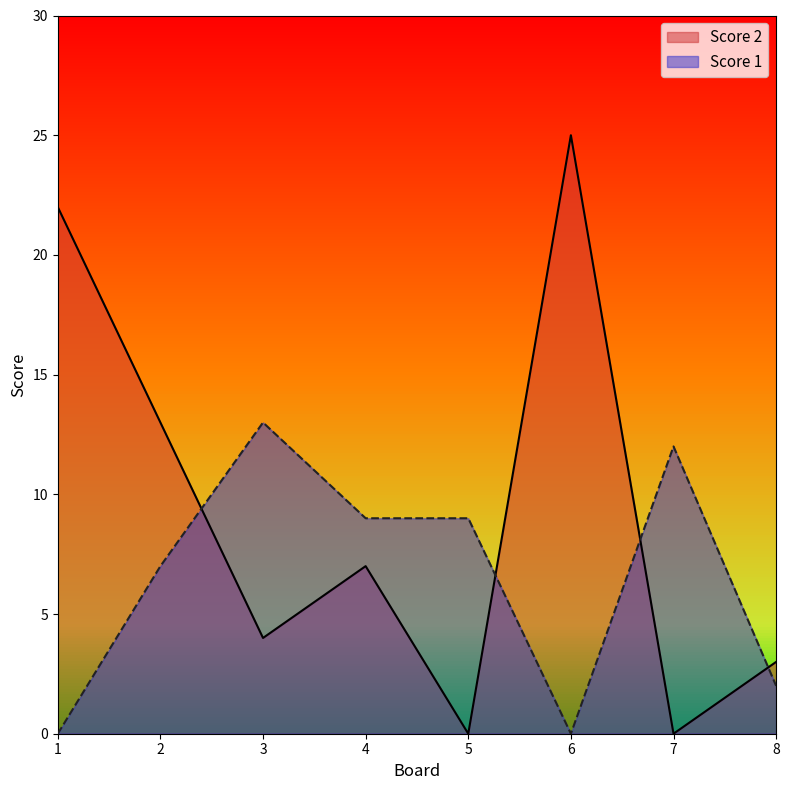

Which series ends up on top after the final intersection of Score 2 and Score 1?

Score 2